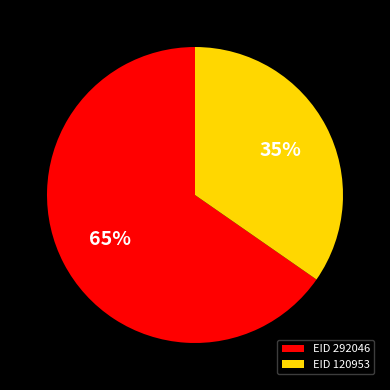

What is the largest slice in the pie chart?

EID 292046